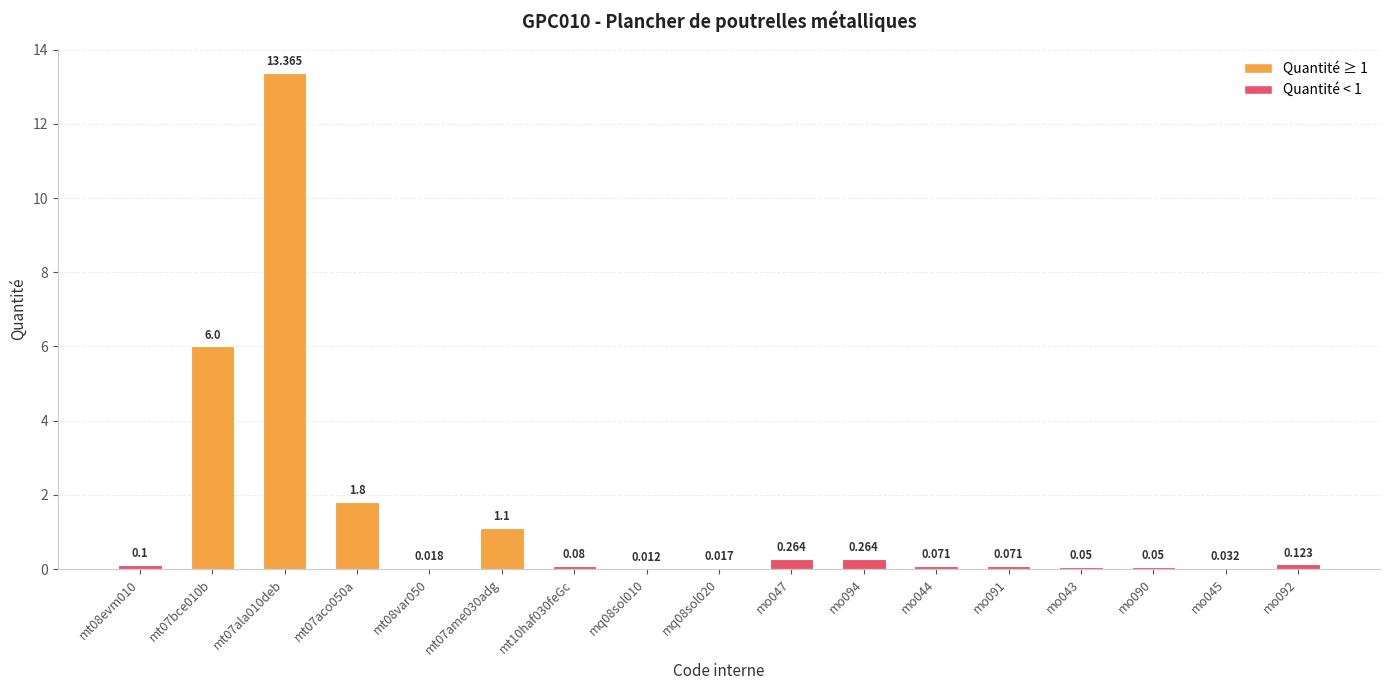

Where is the data nearest to the value 6?

mt07bce010b